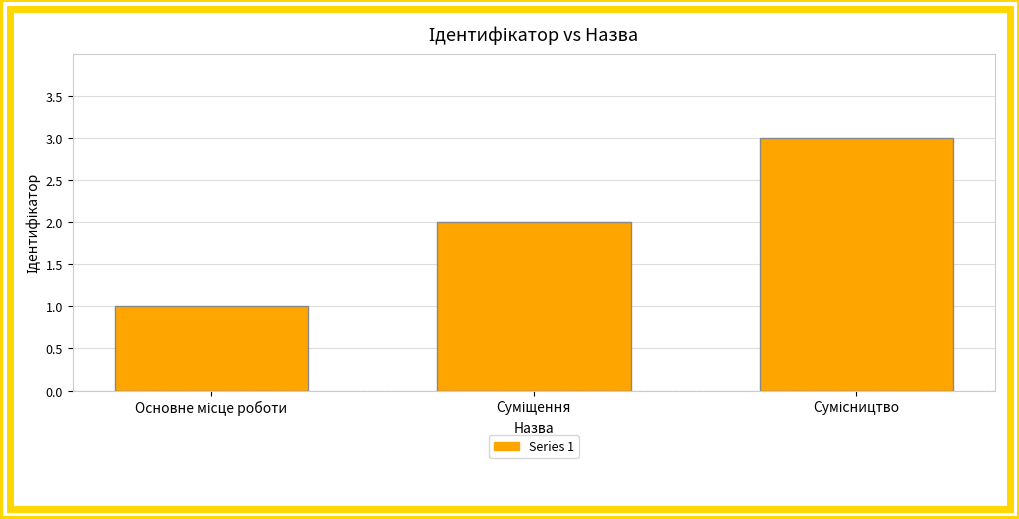

What is the greatest value displayed?

3